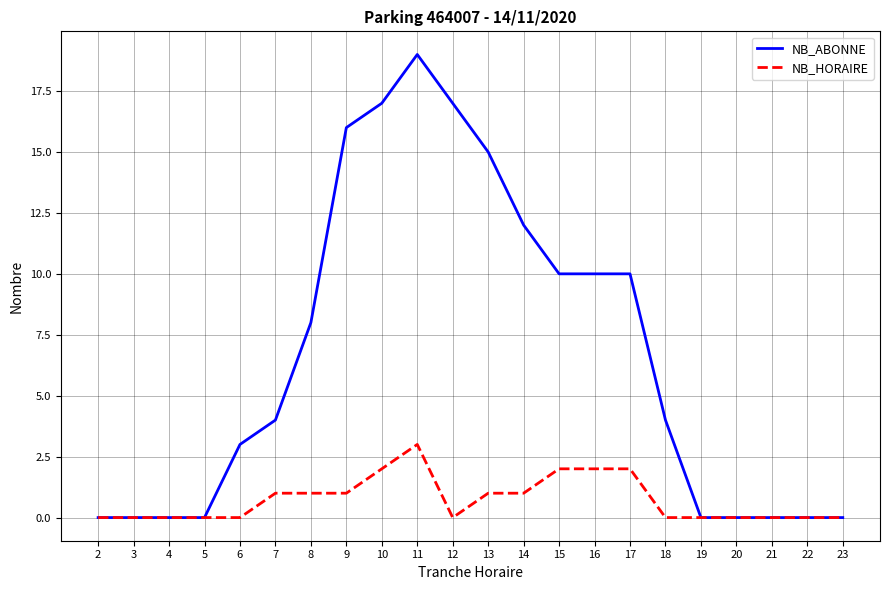

Does the chart have visible grid lines?

Yes